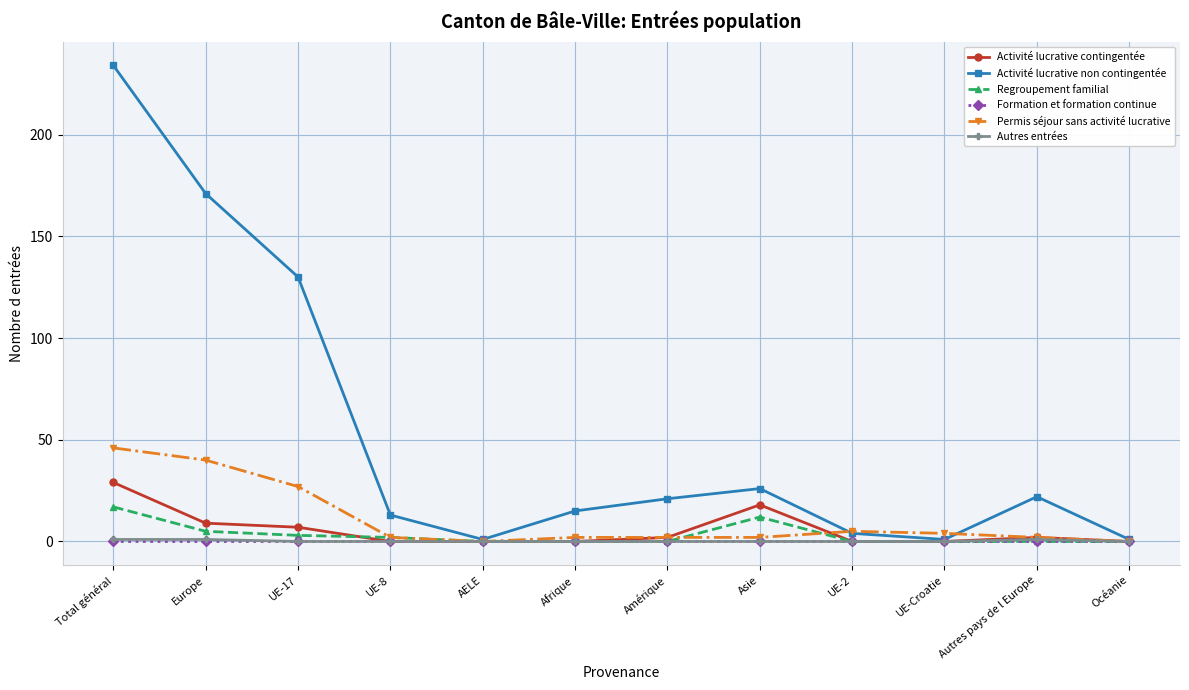

Which series has the largest total across all categories?

Activité lucrative non contingentée